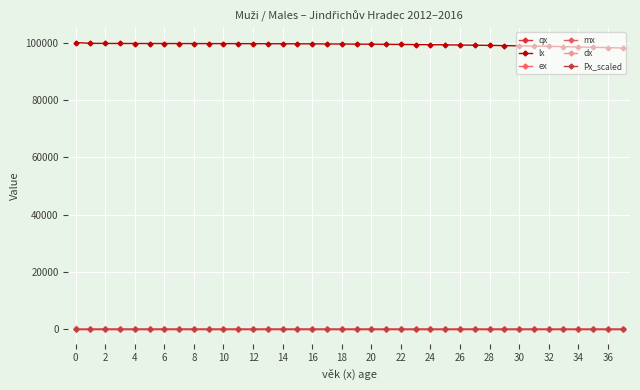

What is the maximum value for Px_scaled?

3.8